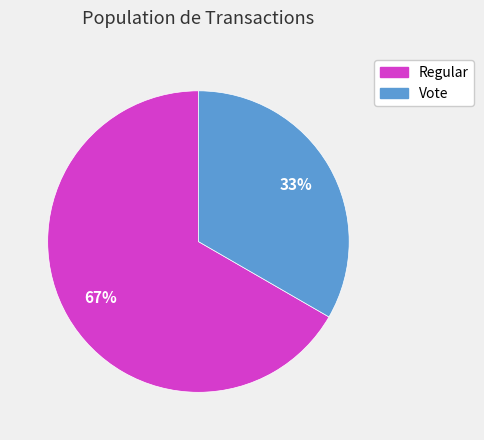

What is the smallest slice in the pie chart?

Vote